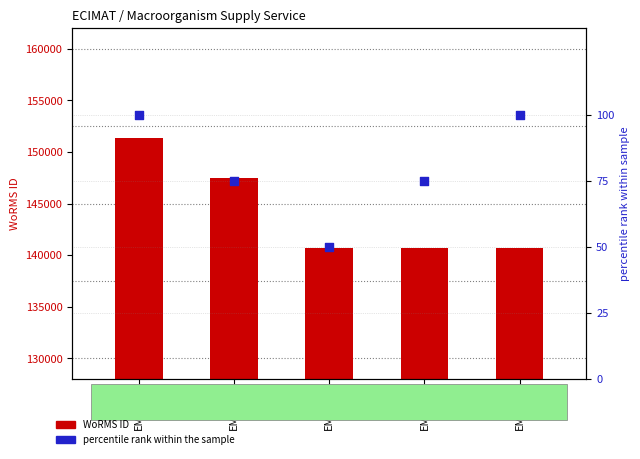

What is the total value across all series at EMR156?

140785